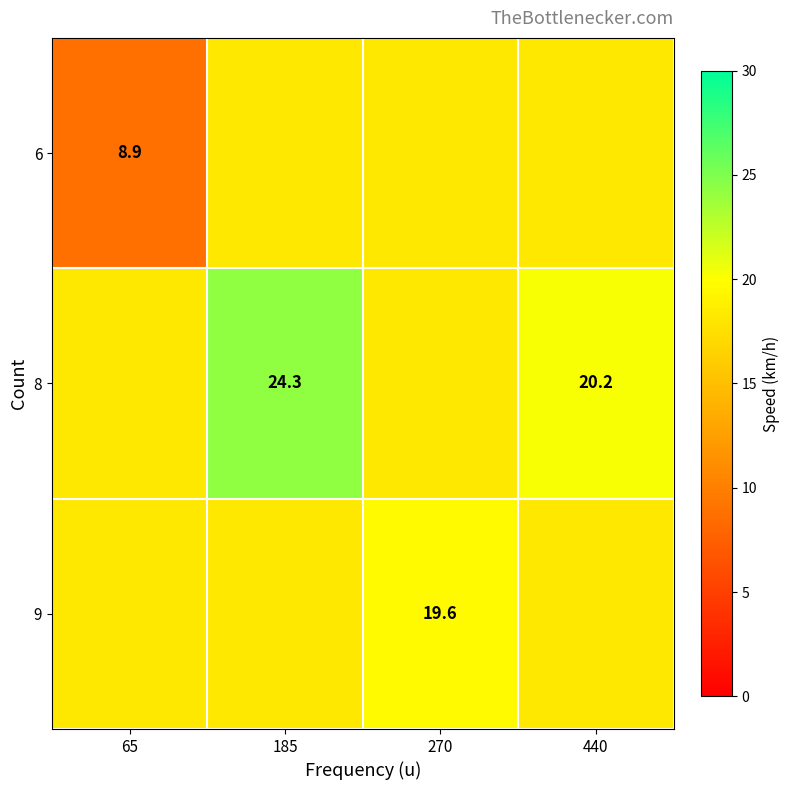

At how many categories does at least one series exceed 23?

1